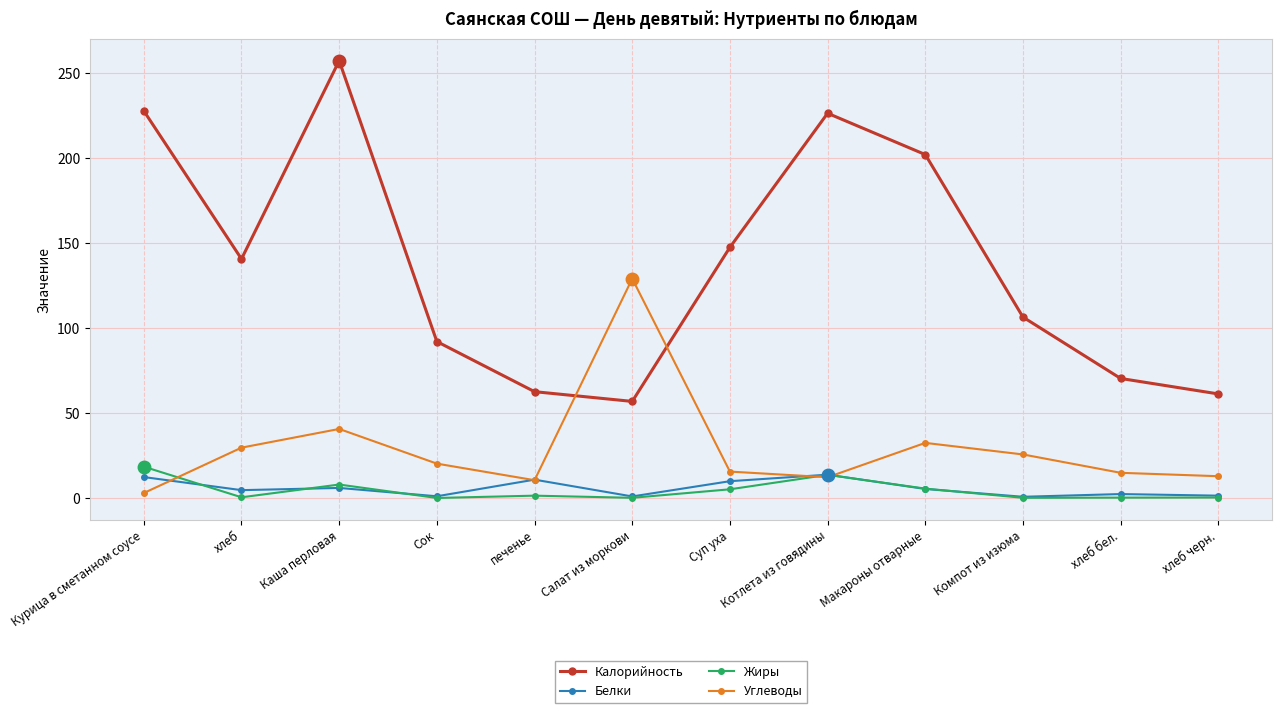

The Калорийность series shows 226.3 at Котлета из говядины. True or false?

True